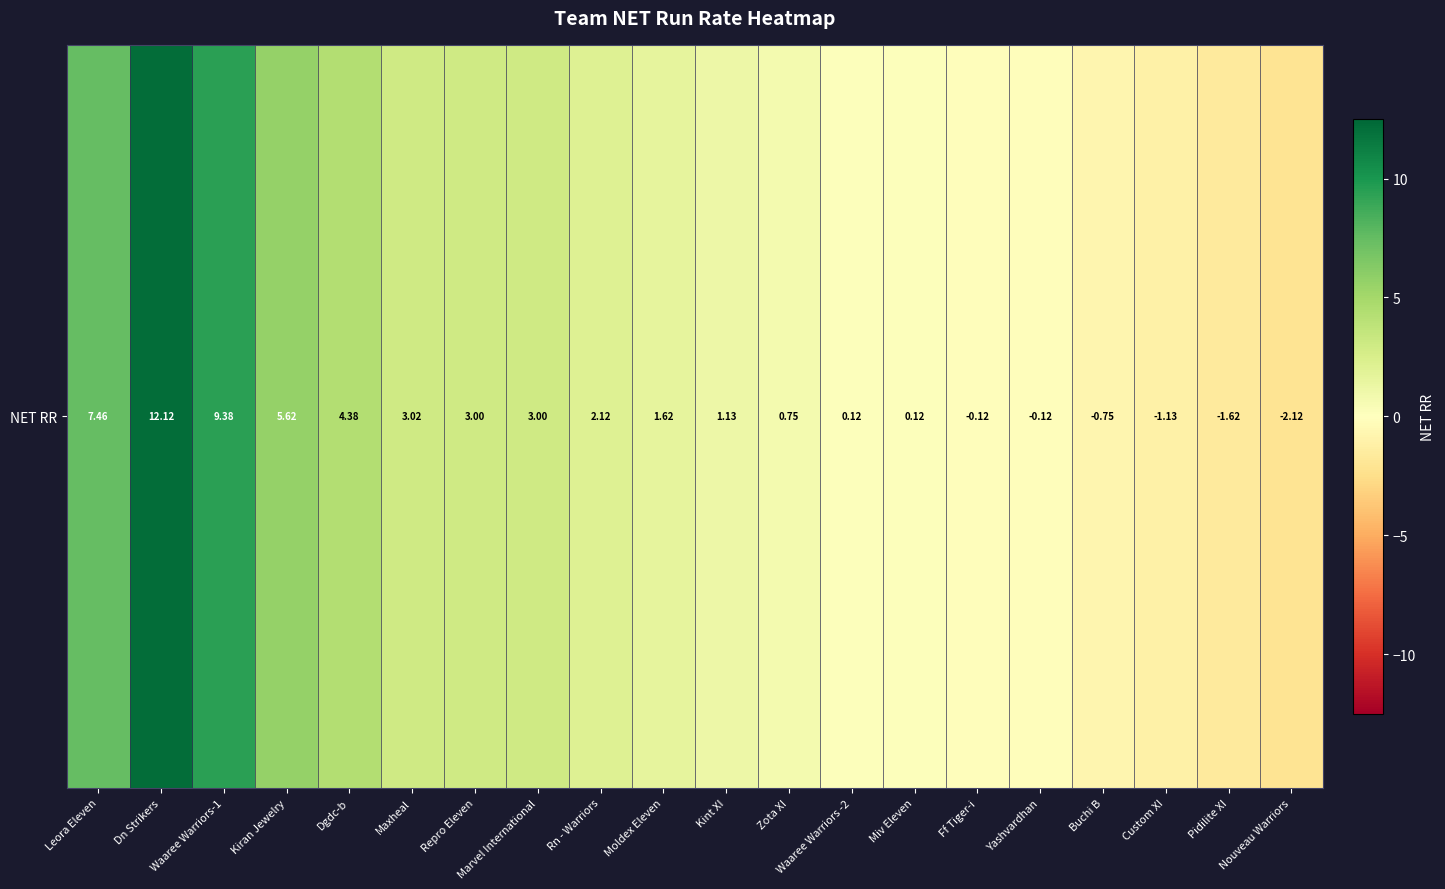

What is the average value?

2.4